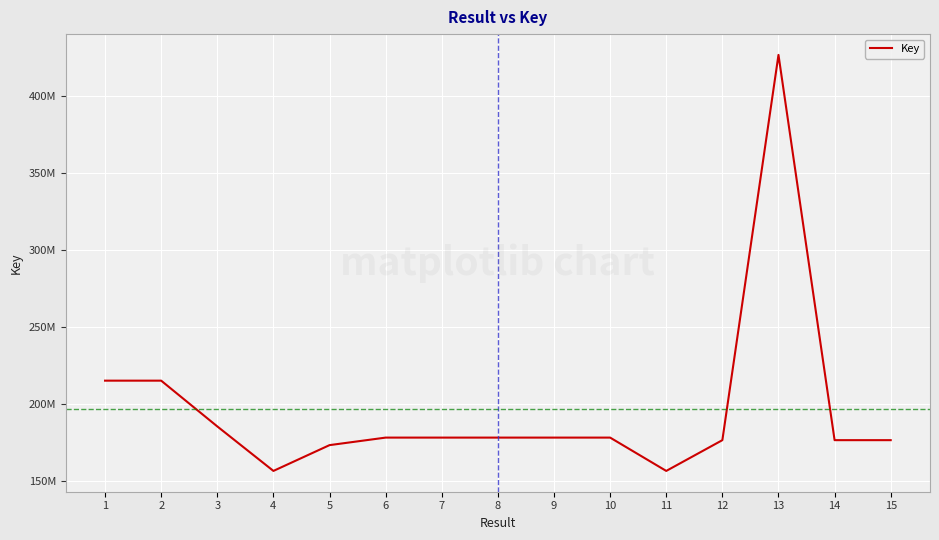

How many interior local peaks (higher than both neighbors) does the data have?

4